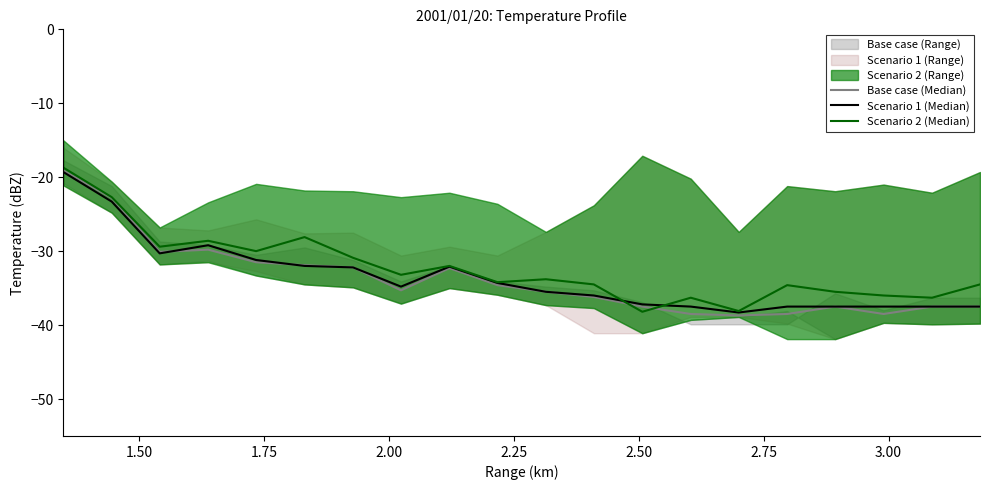

At how many categories does at least one series exceed -25?

2